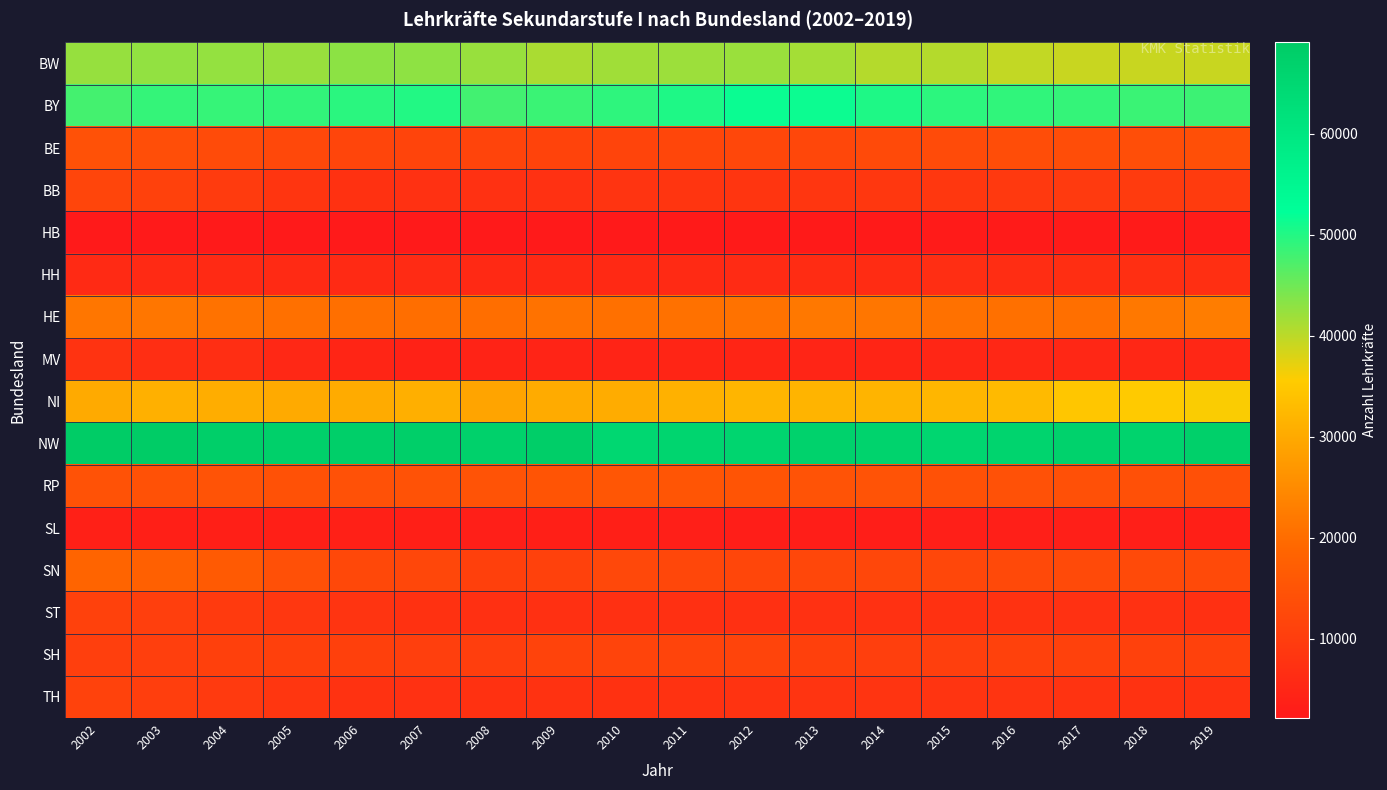

Reading right to left, list all the values displayed in this chart.

BW: 2019=39153	2018=39123	2017=39127	2016=39615	2015=40490	2014=40465	2013=41468	2012=42229	2011=42079	2010=41849	2009=41184	2008=42267	2007=42995	2006=43063	2005=42336	2004=42612	2003=42714	2002=42488
BY: 2019=48292	2018=48464	2017=48778	2016=49051	2015=49393	2014=50279	2013=51490	2012=51616	2011=50295	2010=49167	2009=48482	2008=47865	2007=50048	2006=49484	2005=48944	2004=48718	2003=48805	2002=47794
BE: 2019=14012	2018=13771	2017=13421	2016=13635	2015=13031	2014=12834	2013=12247	2012=12291	2011=12044	2010=11645	2009=11325	2008=11629	2007=11447	2006=11789	2005=12367	2004=13052	2003=13690	2002=14371
BB: 2019=9686	2018=9576	2017=9338	2016=9085	2015=8792	2014=8697	2013=8514	2012=8411	2011=8236	2010=7927	2009=7383	2008=7349	2007=7333	2006=7490	2005=8306	2004=9499	2003=10780	2002=11702
HB: 2019=2759	2018=2652	2017=2624	2016=2572	2015=2466	2014=2392	2013=2356	2012=2356	2011=2317	2010=2211	2009=2172	2008=2197	2007=2161	2006=2181	2005=2224	2004=2228	2003=2290	2002=2262
HH: 2019=6979	2018=6899	2017=6739	2016=6576	2015=6718	2014=6298	2013=6241	2012=6014	2011=5872	2010=5644	2009=5582	2008=5613	2007=6029	2006=5840	2005=5790	2004=5815	2003=5896	2002=5926
HE: 2019=22775	2018=22004	2017=20476	2016=20611	2015=20800	2014=21558	2013=21896	2012=20986	2011=20714	2010=20582	2009=20869	2008=20255	2007=20282	2006=20475	2005=20645	2004=20978	2003=21606	2002=21722
MV: 2019=5192	2018=5176	2017=5123	2016=5072	2015=4988	2014=4830	2013=4661	2012=4820	2011=4820	2010=4602	2009=4418	2008=4342	2007=4157	2006=4816	2005=5339	2004=6640	2003=6638	2002=7877
NI: 2019=35897	2018=35356	2017=34637	2016=32702	2015=32057	2014=31771	2013=31729	2012=31903	2011=31215	2010=30473	2009=30361	2008=29175	2007=31013	2006=30301	2005=30202	2004=30496	2003=31018	2002=30033
NW: 2019=67423	2018=66289	2017=66842	2016=66049	2015=65360	2014=66358	2013=66744	2012=65991	2011=65995	2010=65324	2009=68074	2008=67042	2007=67631	2006=67766	2005=67474	2004=67950	2003=68924	2002=69013
RP: 2019=14252	2018=14195	2017=14301	2016=14417	2015=14503	2014=14712	2013=14855	2012=15171	2011=15288	2010=15380	2009=15140	2008=14852	2007=14668	2006=14348	2005=14553	2004=14700	2003=14551	2002=14677
SL: 2019=3476	2018=3368	2017=3463	2016=3449	2015=3343	2014=3302	2013=3228	2012=3287	2011=3408	2010=3534	2009=3575	2008=3444	2007=3583	2006=3649	2005=3527	2004=3527	2003=3568	2002=3617
SN: 2019=12981	2018=12965	2017=12961	2016=12625	2015=12340	2014=12255	2013=12166	2012=11960	2011=12134	2010=12389	2009=10893	2008=10776	2007=12163	2006=12575	2005=14279	2004=16443	2003=17743	2002=18695
ST: 2019=7000	2018=7257	2017=7355	2016=7517	2015=7450	2014=7318	2013=7268	2012=7234	2011=7152	2010=7130	2009=7121	2008=7078	2007=7436	2006=7917	2005=8672	2004=9435	2003=10390	2002=10918
SH: 2019=10921	2018=10950	2017=10863	2016=10820	2015=10514	2014=10402	2013=10748	2012=11501	2011=11618	2010=11485	2009=11175	2008=10343	2007=10461	2006=10550	2005=10718	2004=10577	2003=10483	2002=10434
TH: 2019=7632	2018=7772	2017=7877	2016=7946	2015=7963	2014=7975	2013=7963	2012=7829	2011=7550	2010=7407	2009=7602	2008=7514	2007=7280	2006=7607	2005=8463	2004=9327	2003=10141	2002=11144